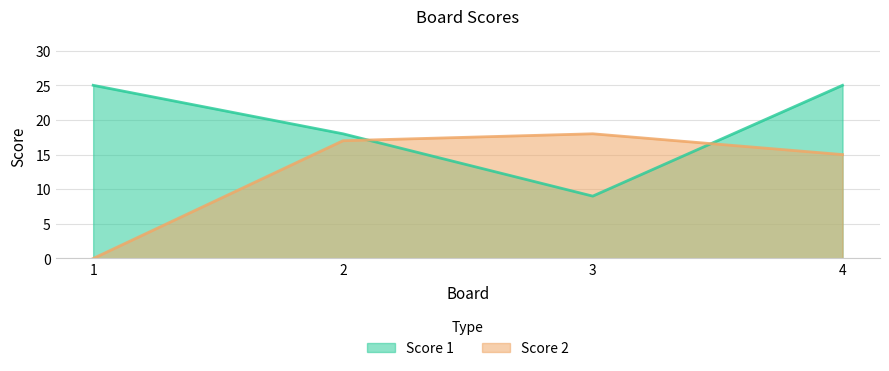

The value of Score 2 at 4 is 15. True or false?

True